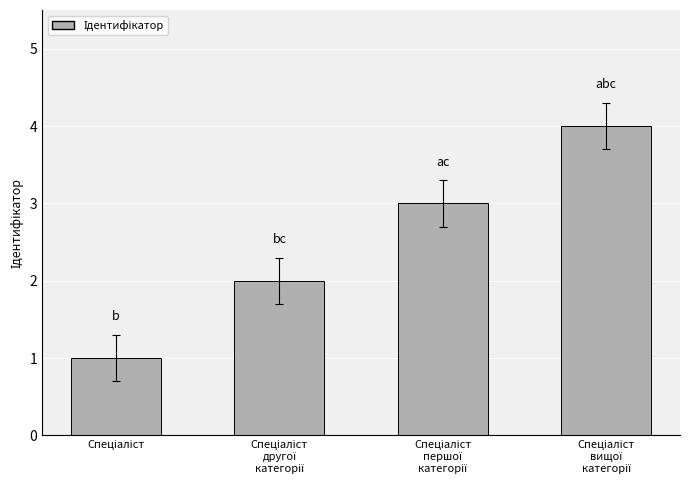

What is the sum of all values?

10